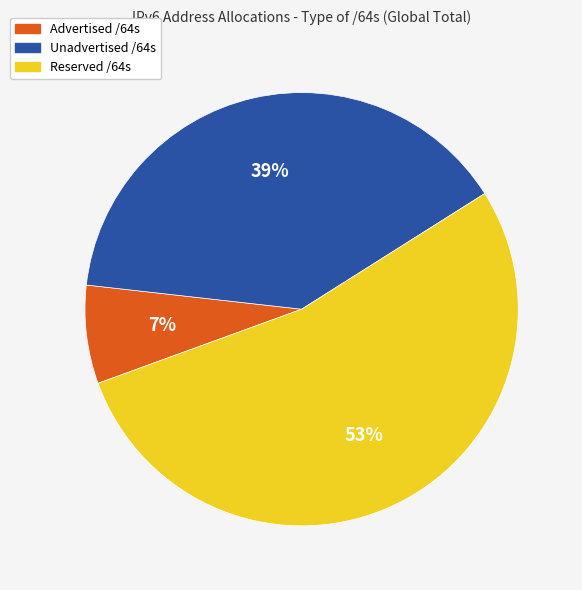

To the nearest percent, what is the average slice percentage?

33%